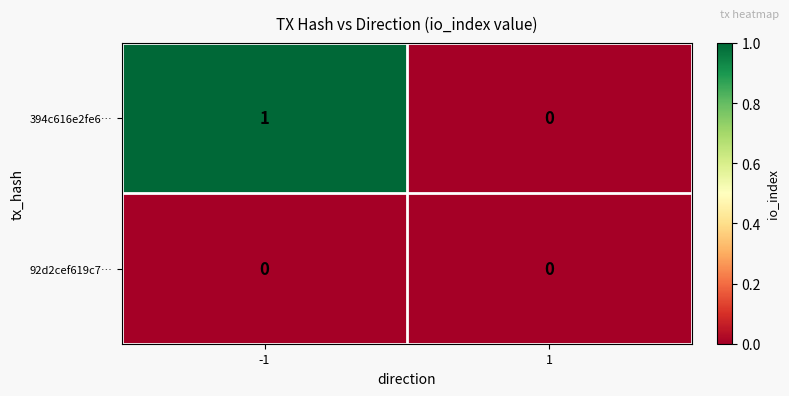

Reading left to right, what are all the values shown in this chart?

394c616e2fe6…: -1=1	1=0
92d2cef619c7…: -1=0	1=0